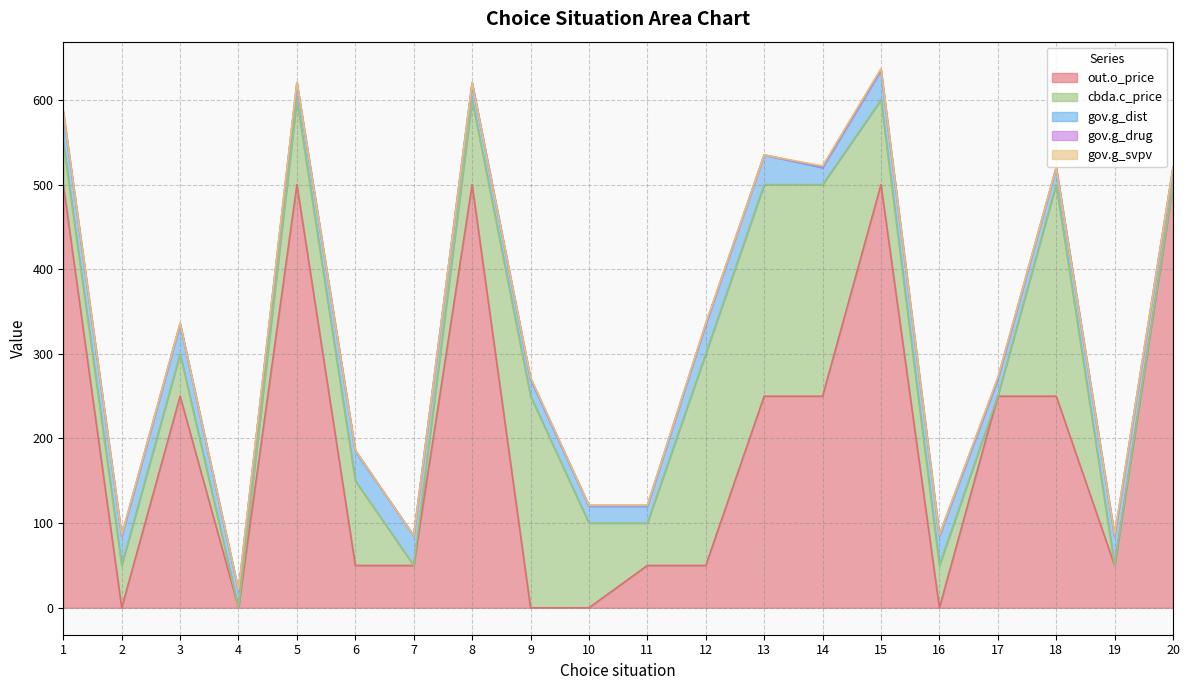

Is it true that gov.g_dist equals 7 at 3?

False